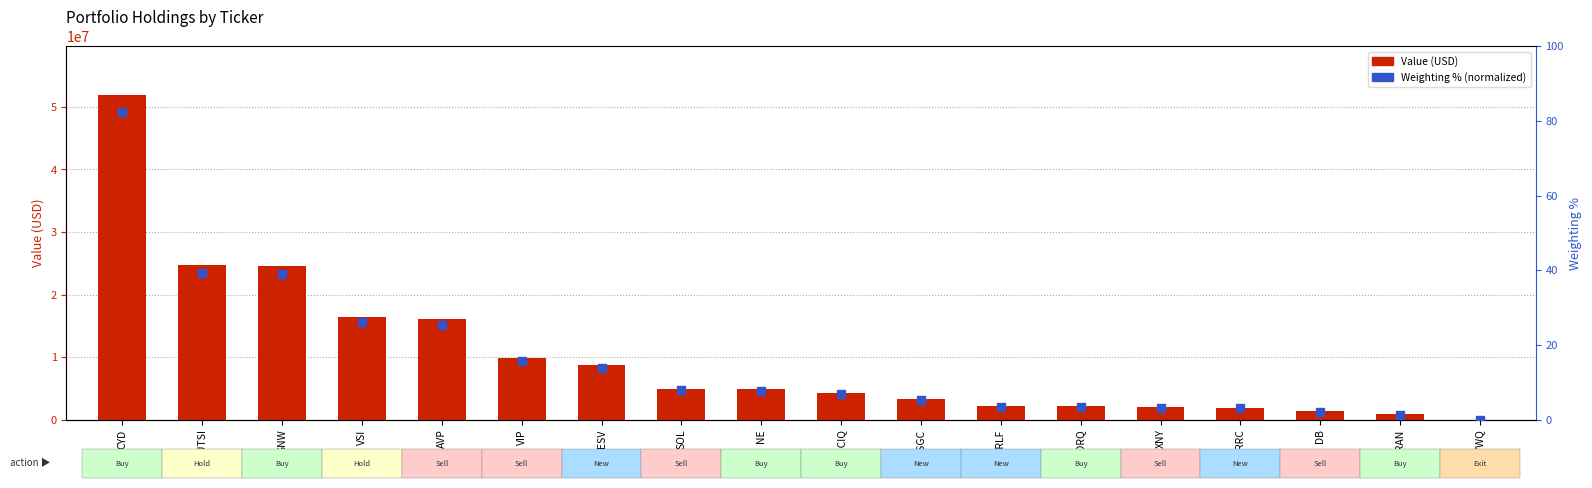

Which series reaches the minimum Y coordinate?

Value (USD)